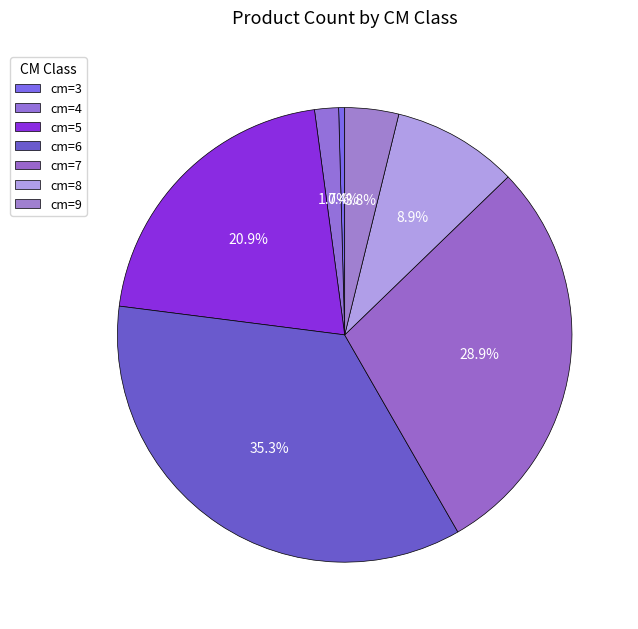

How many slices are in this pie chart?

7